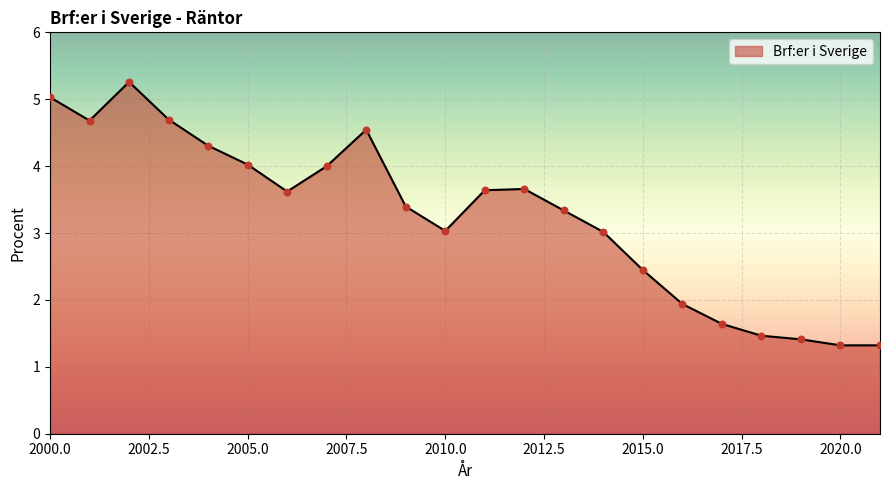

What is the difference between the maximum and minimum values?

3.9